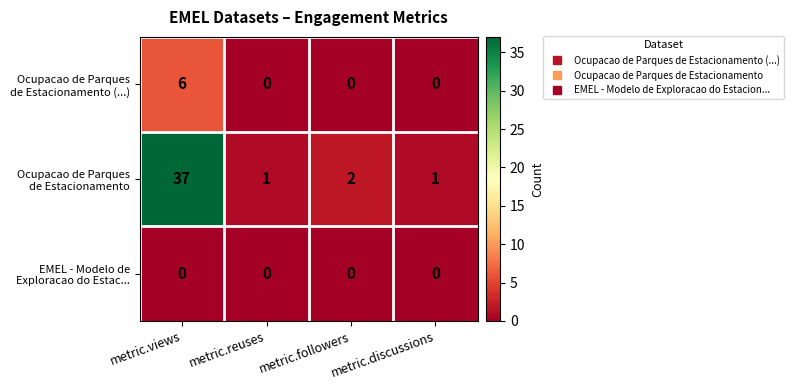

At which category is the sum across all series the highest?

metric.views